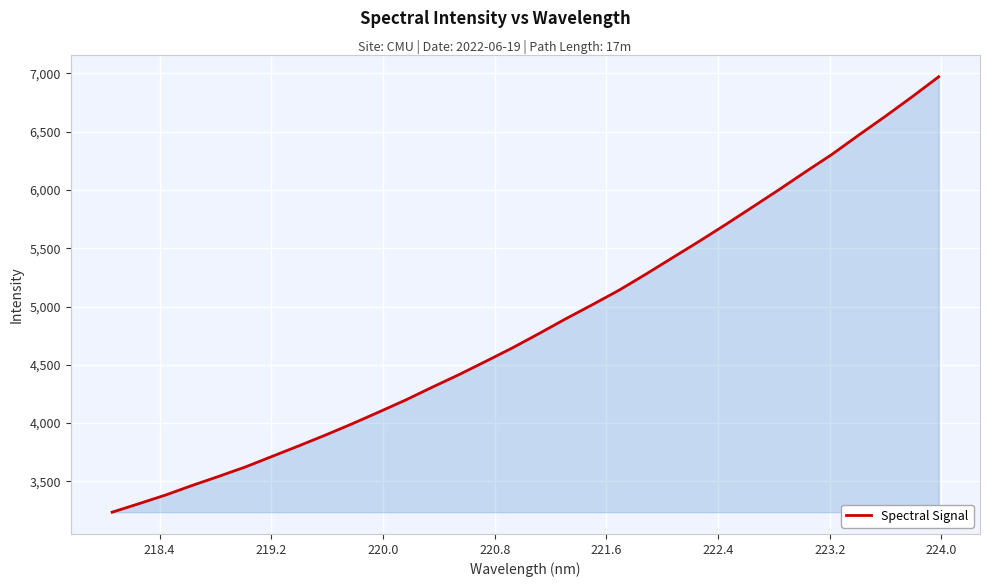

How many distinct data groups are displayed?

1